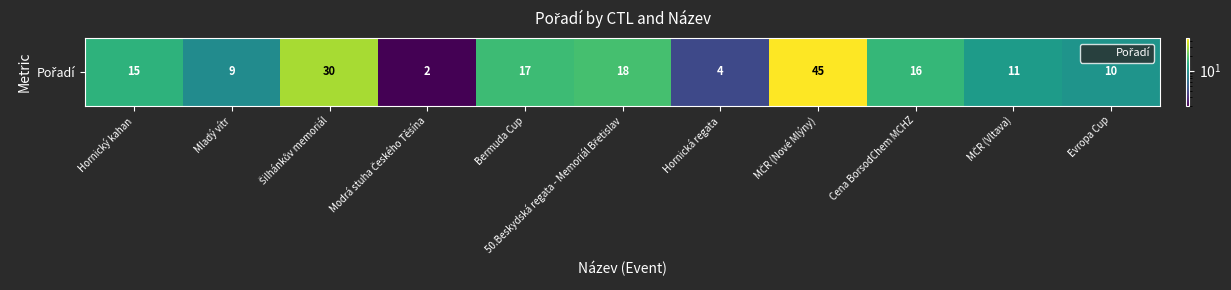

Rank the categories by value from highest to lowest.

MČR (Nové Mlýny), Šilhánkův memoriál, 50.Beskydská regata - Memoriál Břetislav, Bermuda Cup, Cena BorsodChem MCHZ, Hornický kahan, MČR (Vltava), Evropa Cup, Mladý vítr, Hornická regata, Modrá stuha Českého Těšína